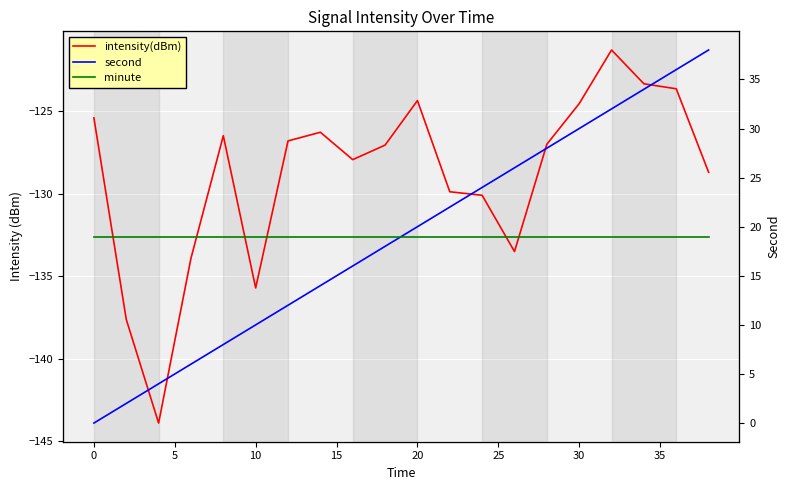

Is this an area chart (filled region under the line)?

No